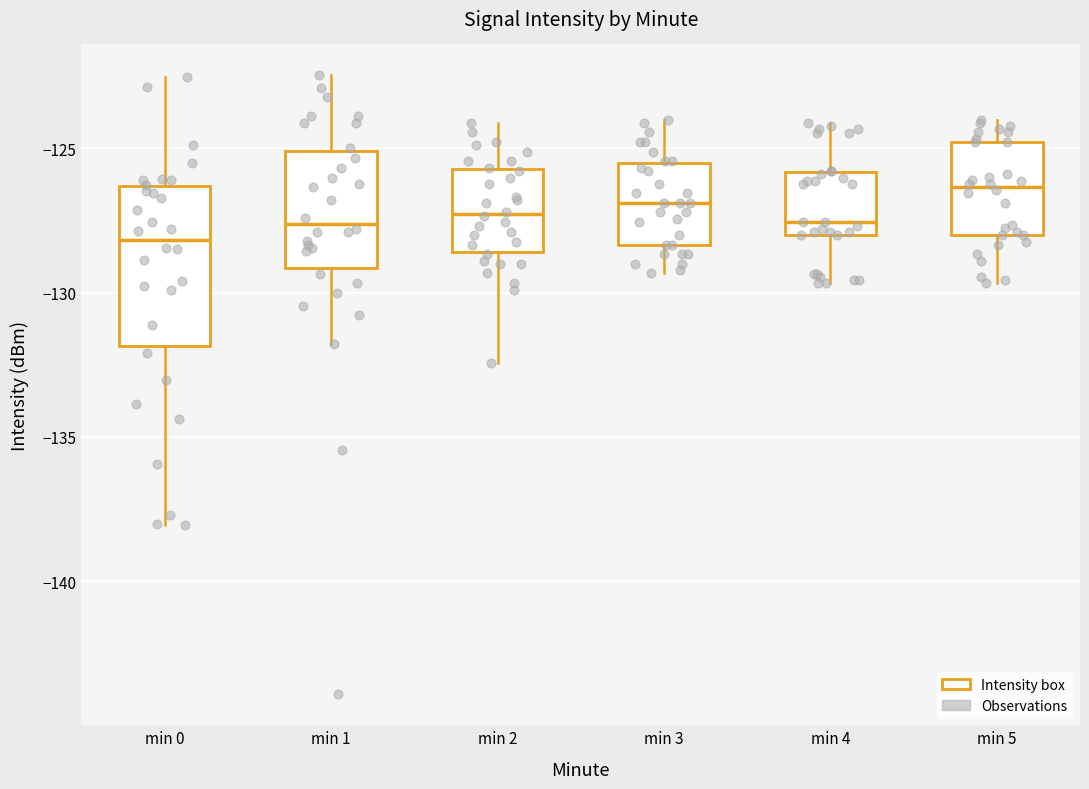

Reading left to right, transcribe this box plot: for each box, give where its median line is, the range the box spans, and where its two whiskers end, as read against the y-axis. The values are not printed on the chart, so give them approximately, as read against the axis.

min 0: median -128.0, box -132.0 to -126.5, whiskers -138.0 to -122.5
min 1: median -127.5, box -129.0 to -125.0, whiskers -132.0 to -122.5
min 2: median -127.5, box -128.5 to -125.5, whiskers -132.5 to -124.0
min 3: median -127.0, box -128.5 to -125.5, whiskers -129.5 to -124.0
min 4: median -127.5, box -128.0 to -126.0, whiskers -129.5 to -124.0
min 5: median -126.5, box -128.0 to -125.0, whiskers -129.5 to -124.0